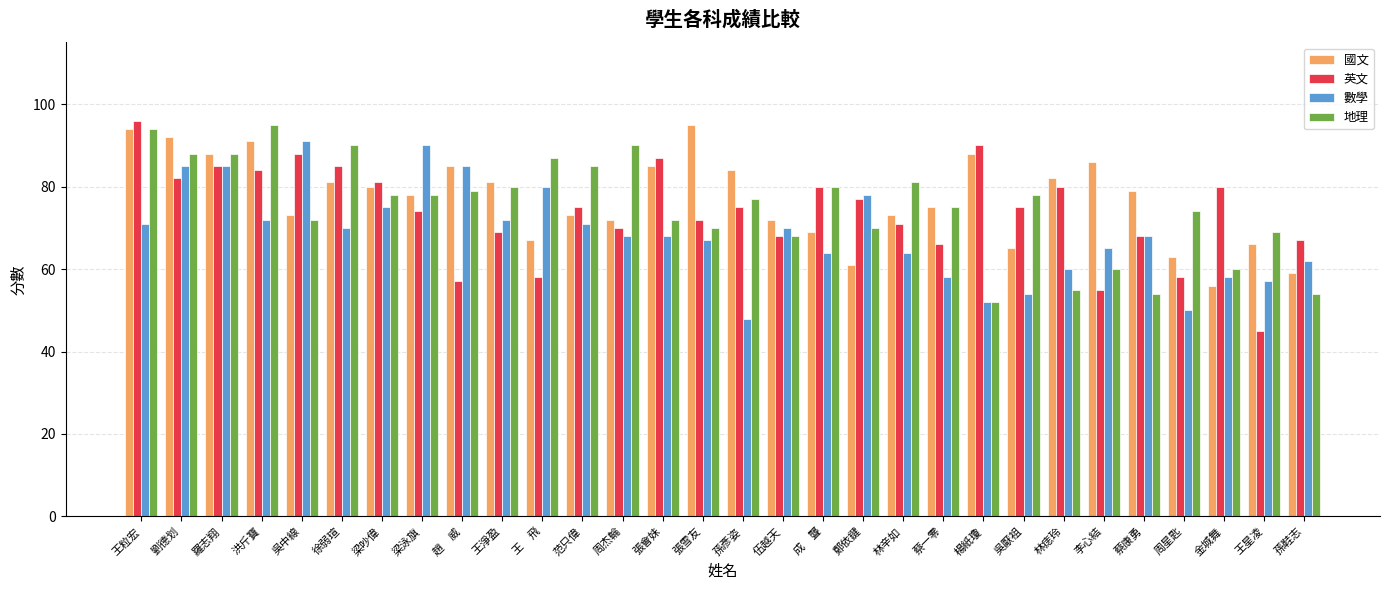

At 林痣玲, list the series in order from smallest to largest.

地理, 數學, 英文, 國文